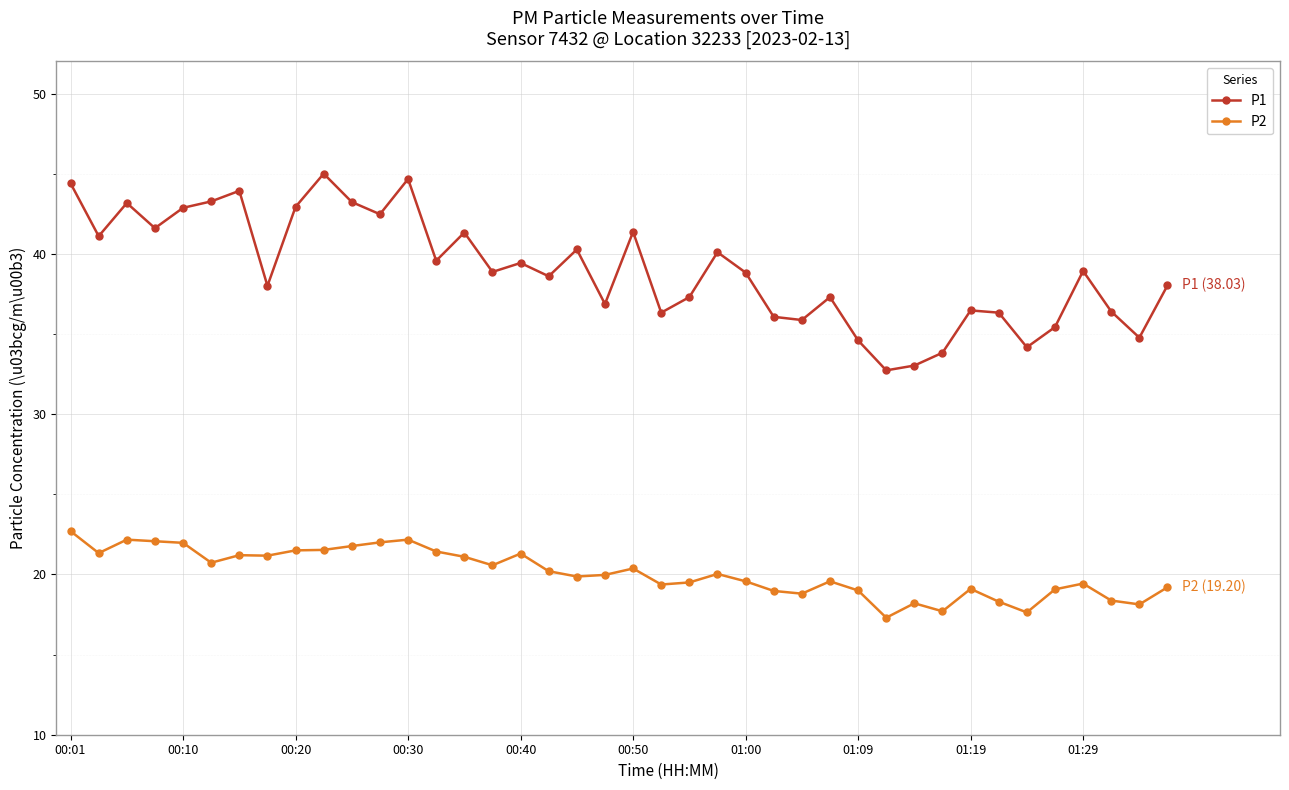

Which series has the largest range (max minus min)?

P1